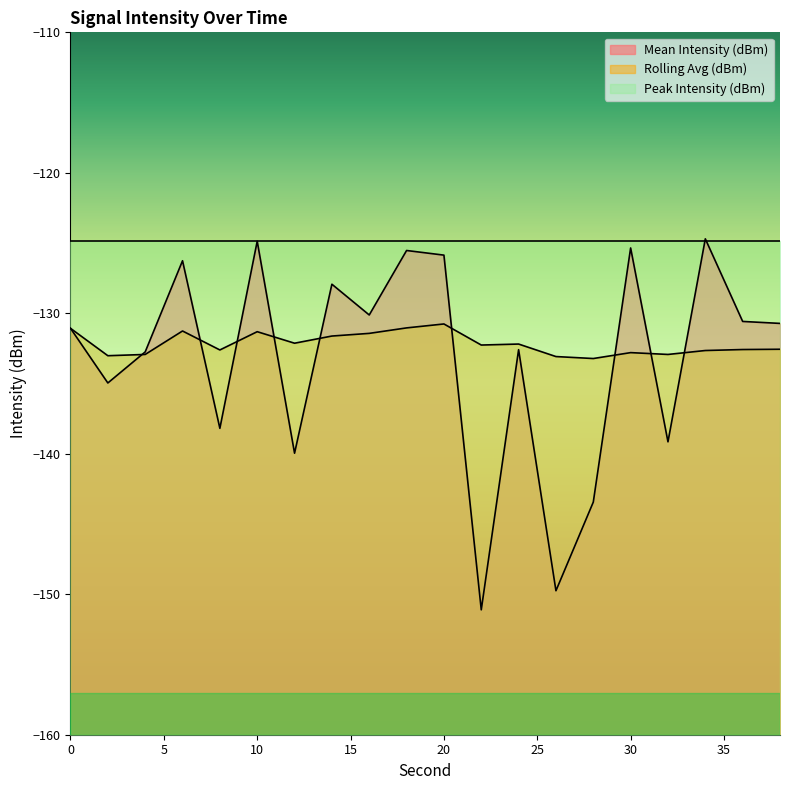

What is the value of the Rolling Avg (dBm) point at the 16th from the left?

-132.8